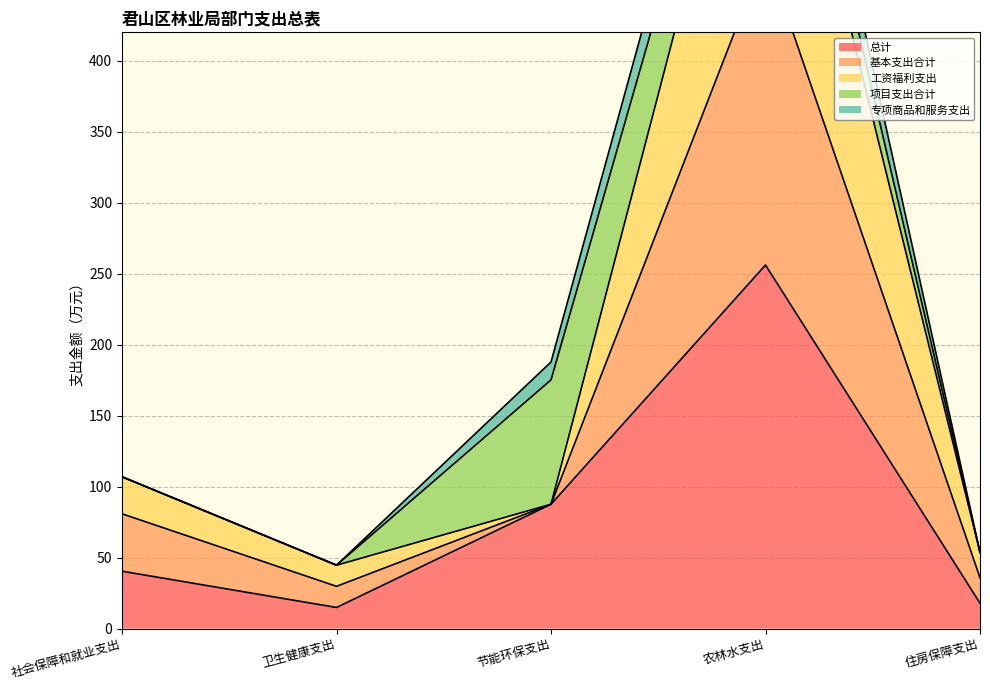

True or false: 总计 has a value of 5.6 at 住房保障支出.

False